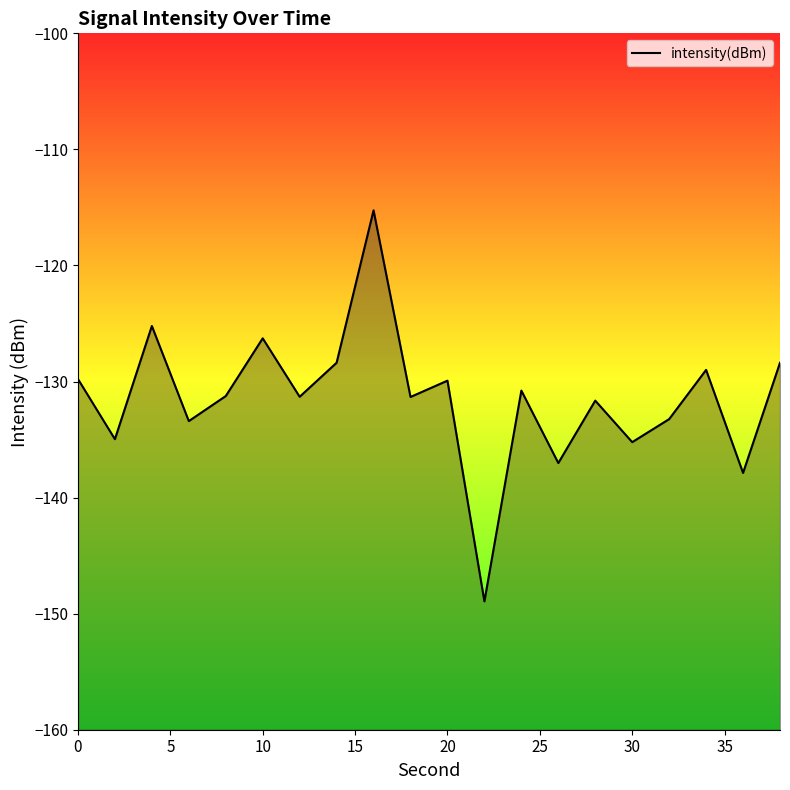

Reading left to right, transcribe all the data shown in this chart.

-129.8	-135.0	-125.2	-133.4	-131.3	-126.3	-131.3	-128.4	-115.3	-131.3	-129.9	-148.9	-130.8	-137.0	-131.6	-135.2	-133.2	-129.0	-137.9	-128.4